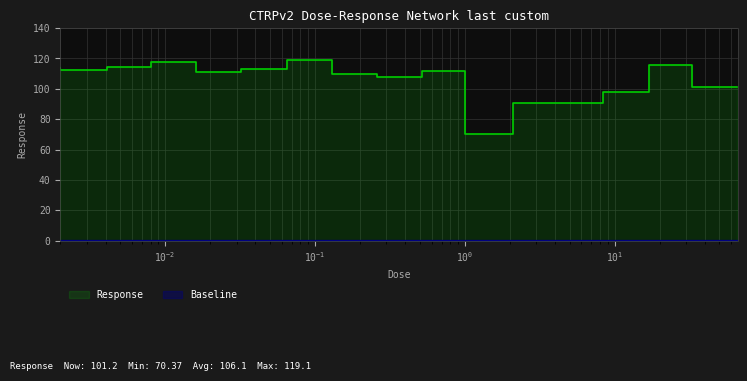

What is the greatest value displayed?

119.1